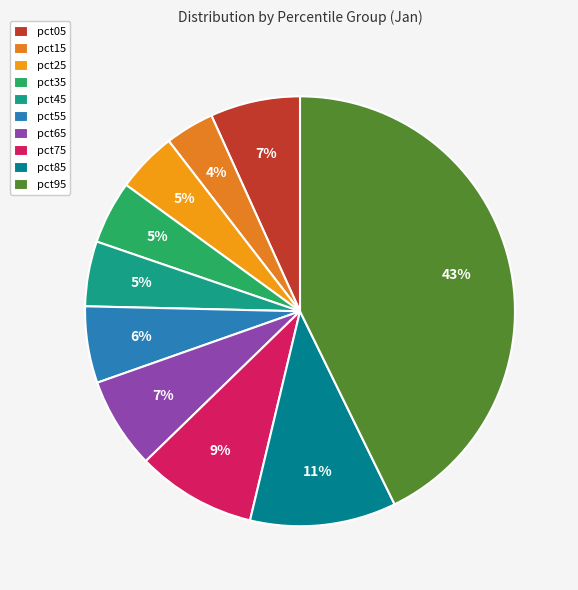

Does pct25 represent more than half of the total?

No